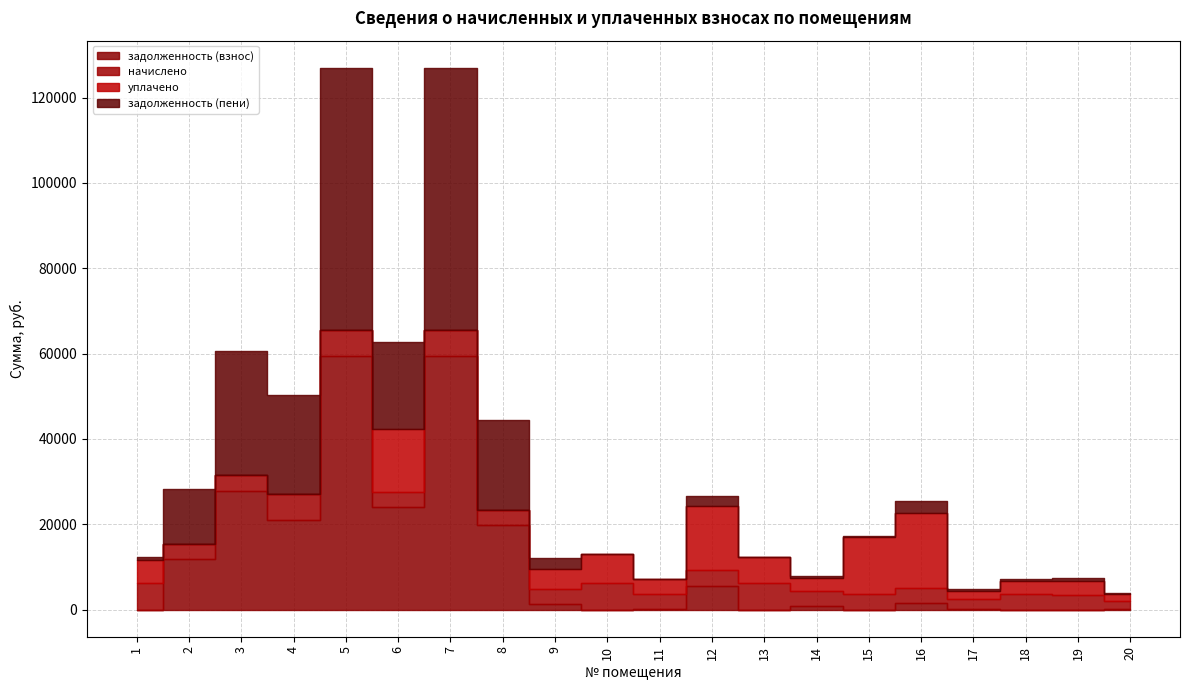

What is the spread (max minus min) of values at 8?

21023.2